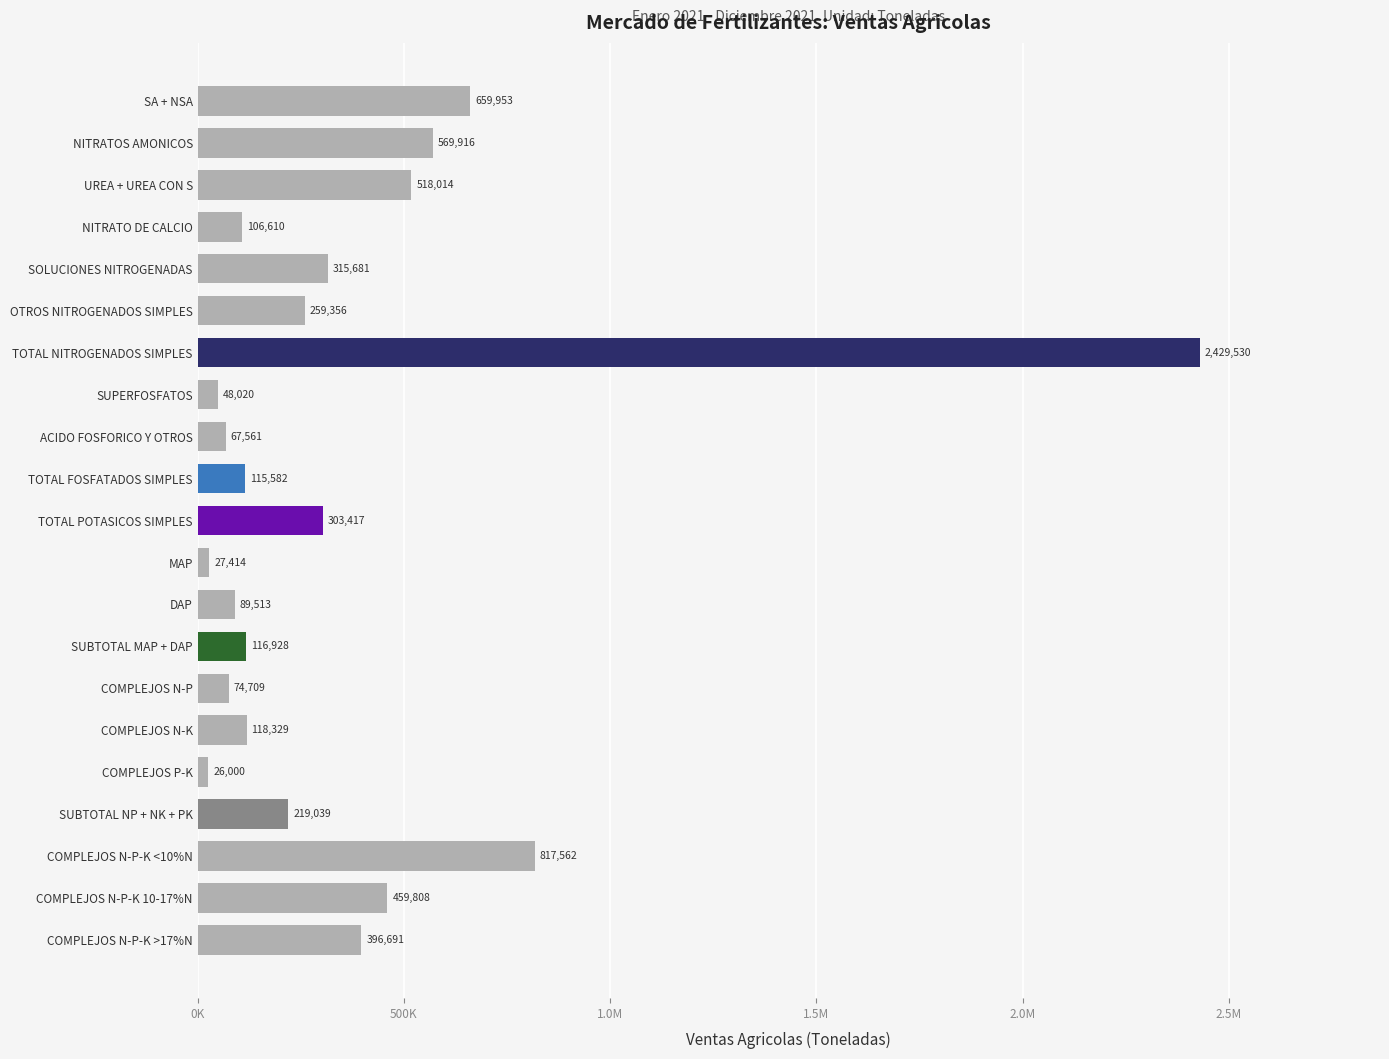

Which category has the lowest value across all series?

COMPLEJOS P-K